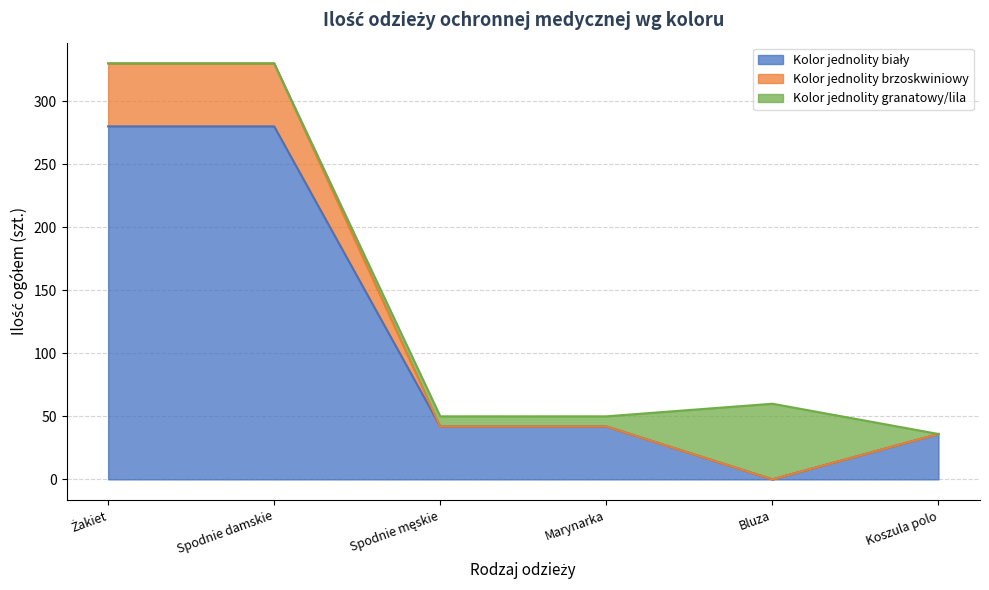

Is it true that Kolor jednolity biały equals 0 at Bluza?

True